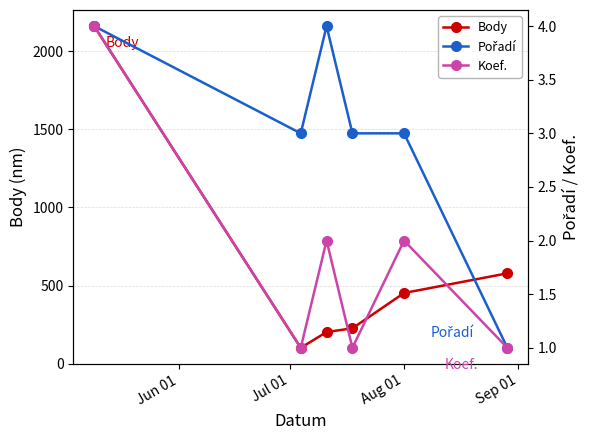

In Pořadí, how many points are lower than both neighbors (excluding endpoints)?

1